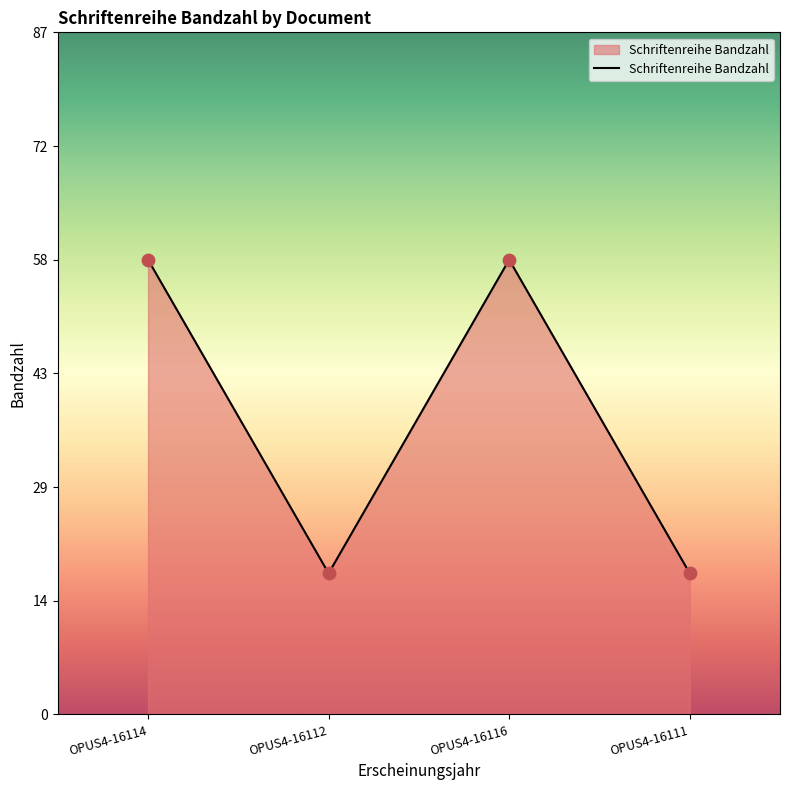

What is the change in value from OPUS4-16114 to OPUS4-16111?

-40